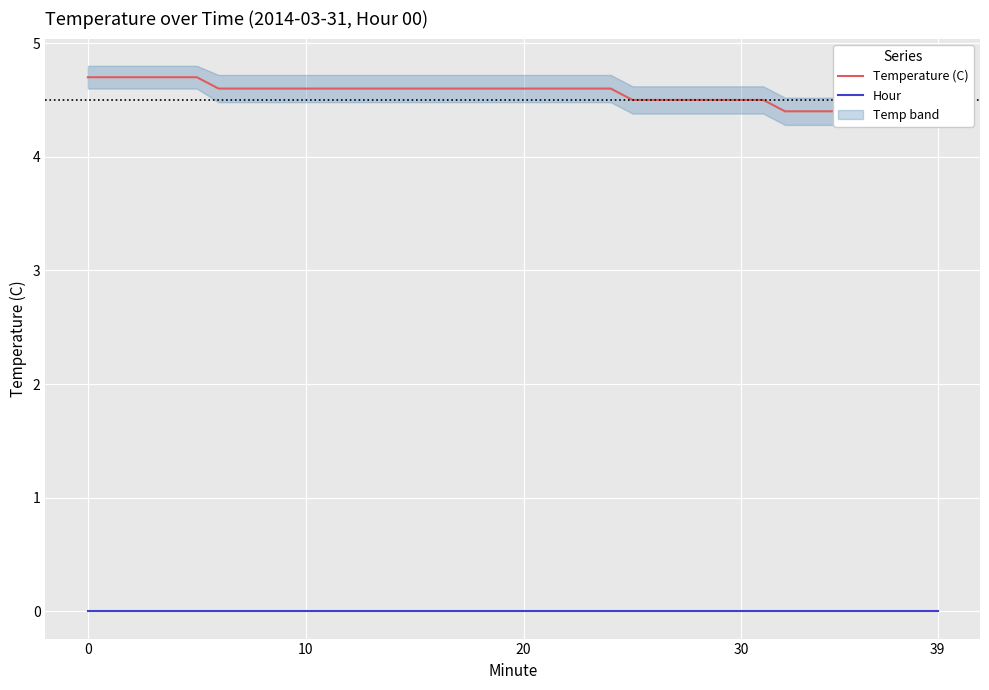

Which series has the largest range (max minus min)?

Temperature (C)